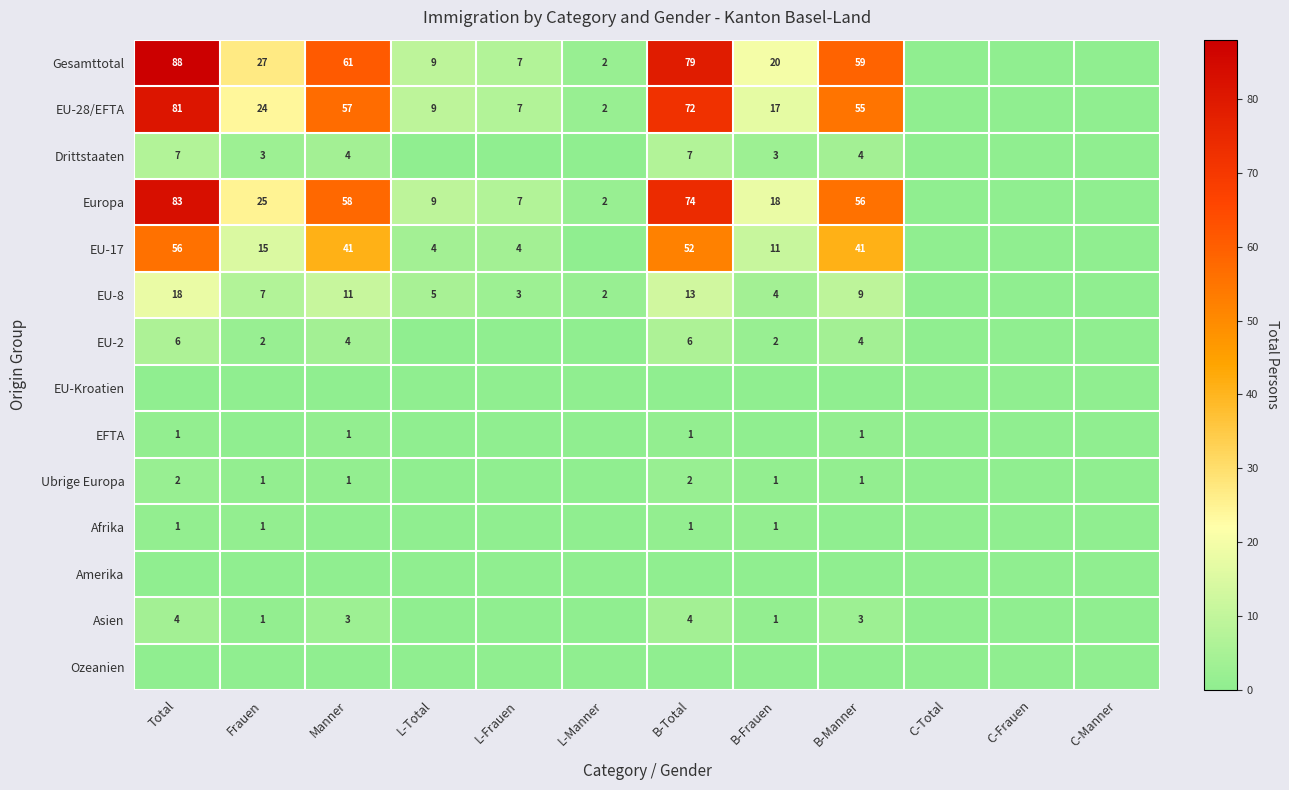

Is the value of EU-8 at B-Manner greater than the value of Afrika at B-Frauen?

Yes